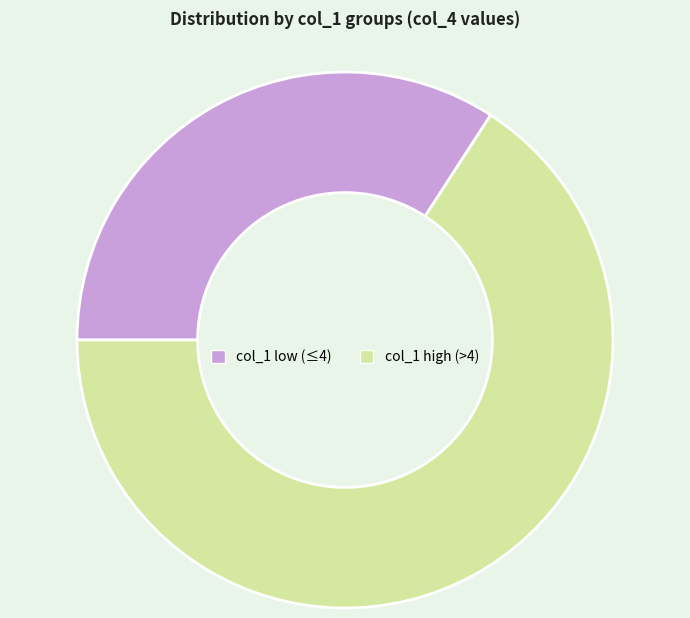

Which category has the biggest portion of the pie?

col_1 high (>4)